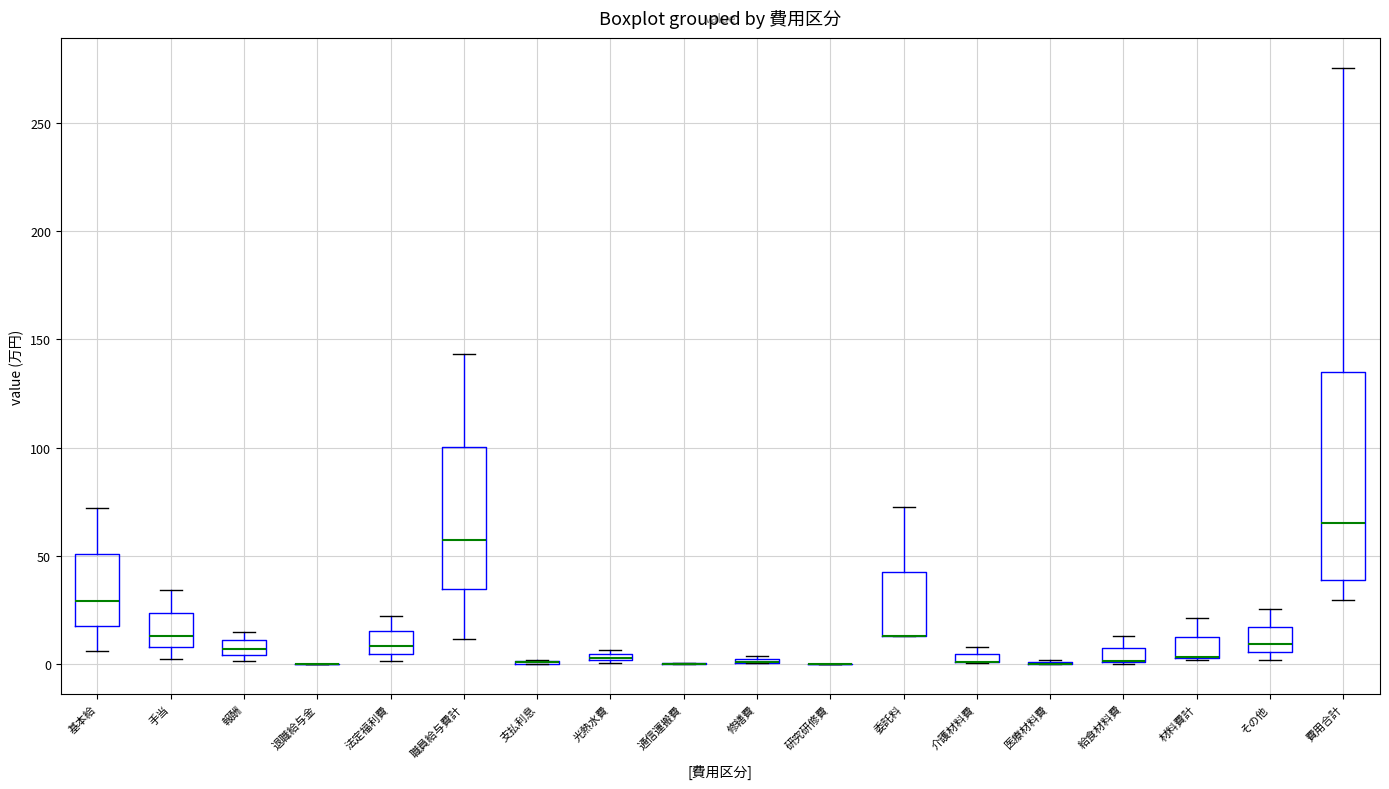

Which box is the tallest, from its lower edge to its upper edge?

費用合計